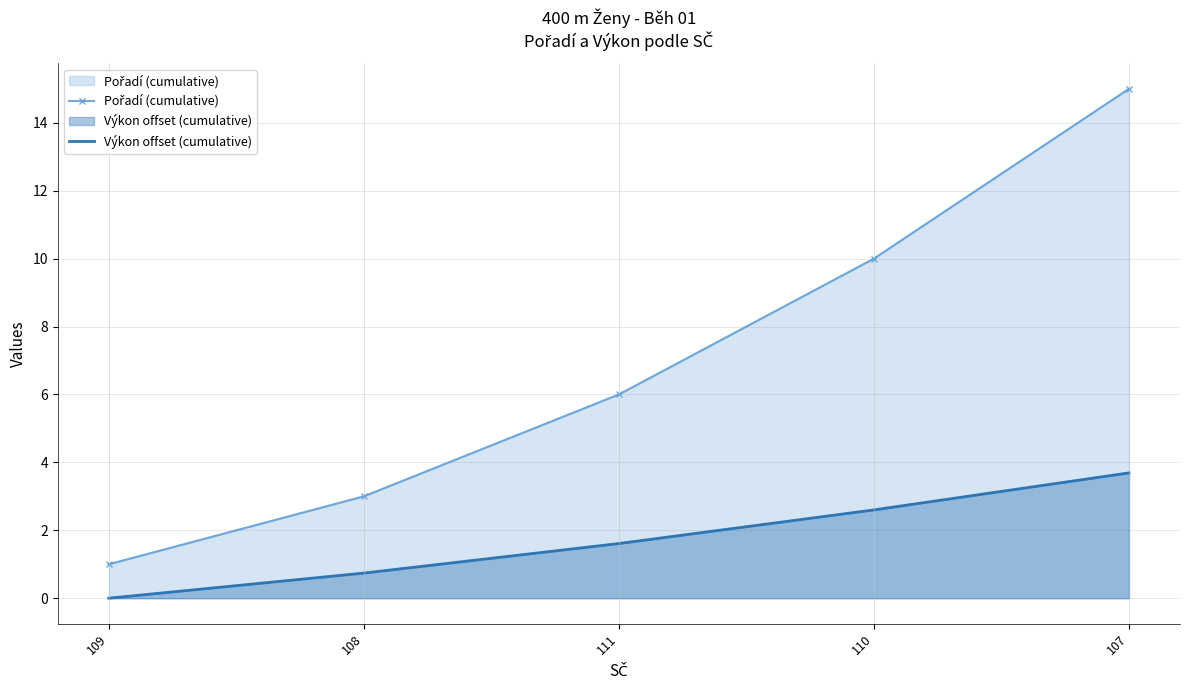

True or false: Výkon offset (cumulative) has more than 0 interior local peaks.

False